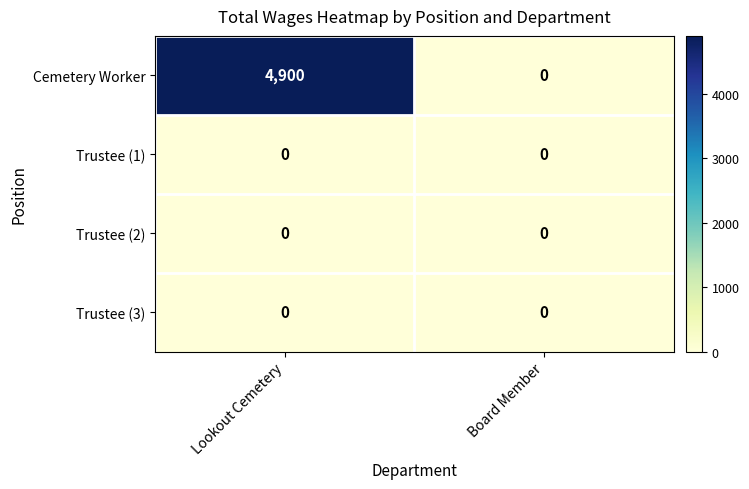

Reading left to right, extract all data points from this chart.

Cemetery Worker: Lookout Cemetery=4900	Board Member=0
Trustee (1): Lookout Cemetery=0	Board Member=0
Trustee (2): Lookout Cemetery=0	Board Member=0
Trustee (3): Lookout Cemetery=0	Board Member=0